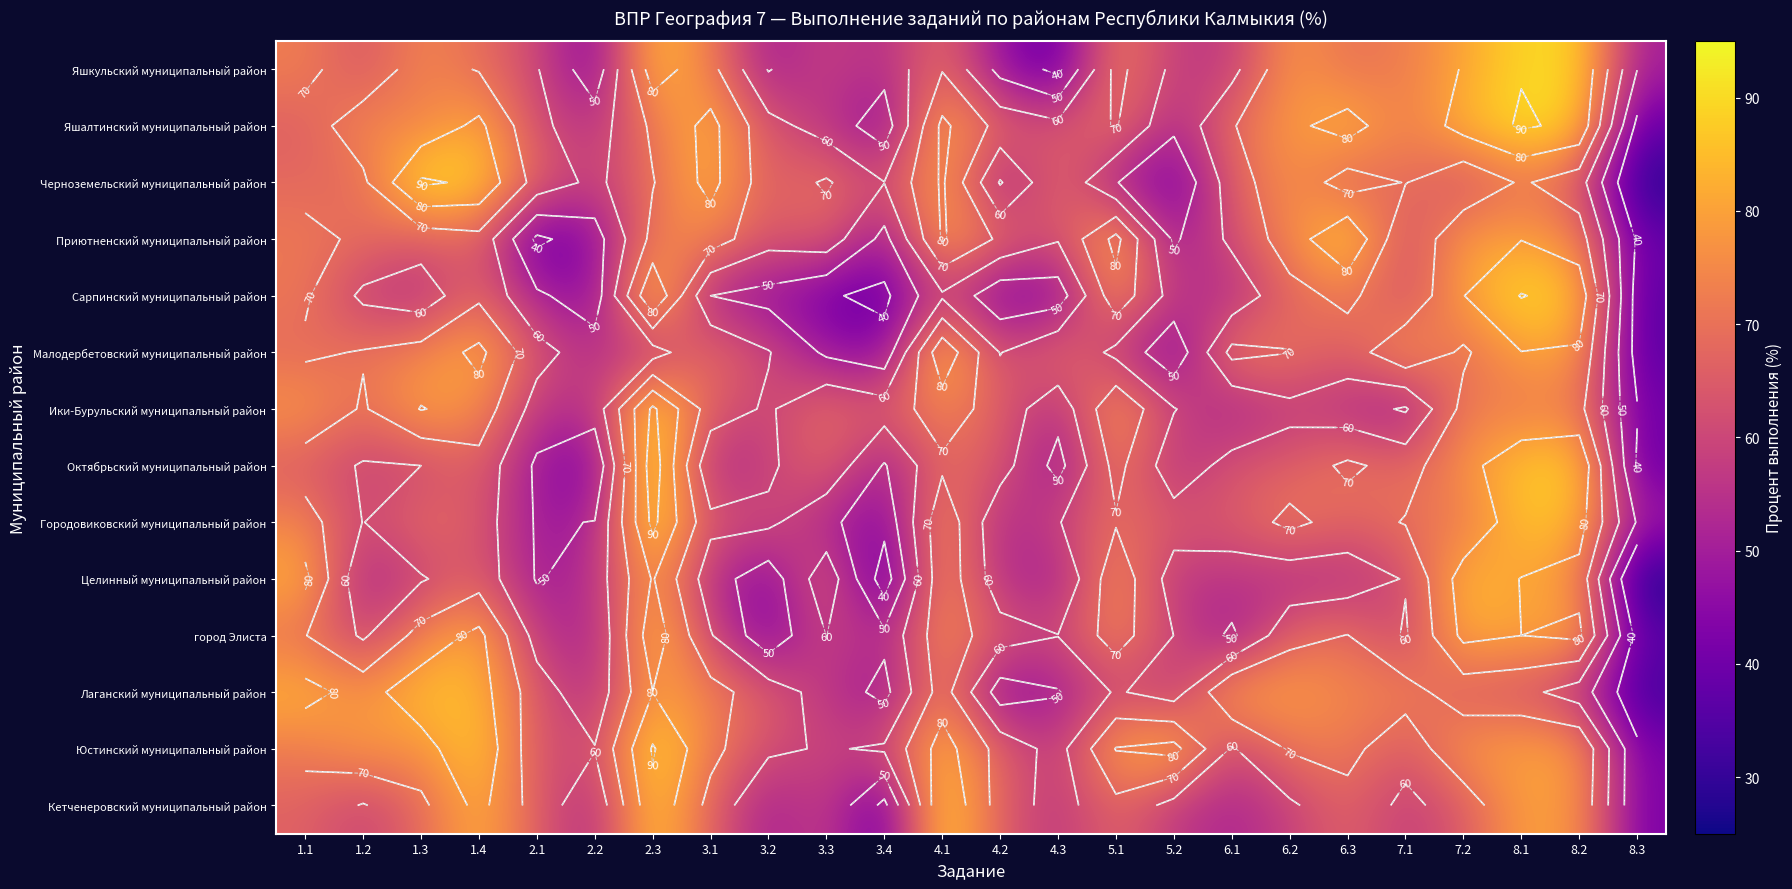

What is the difference between the maximum and second lowest values in the Малодербетовский муниципальный район series?

45.0